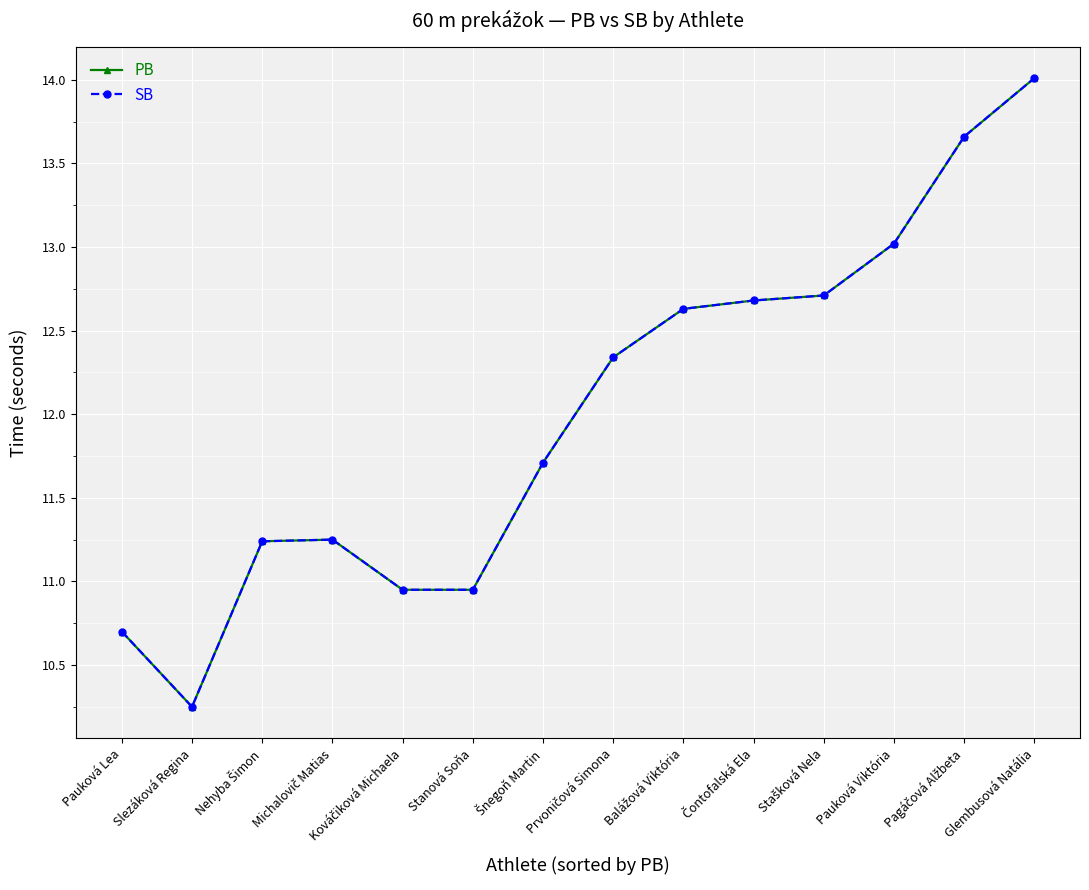

Is the value of SB at Stanová Soňa greater than the value of PB at Čontofalská Ela?

No